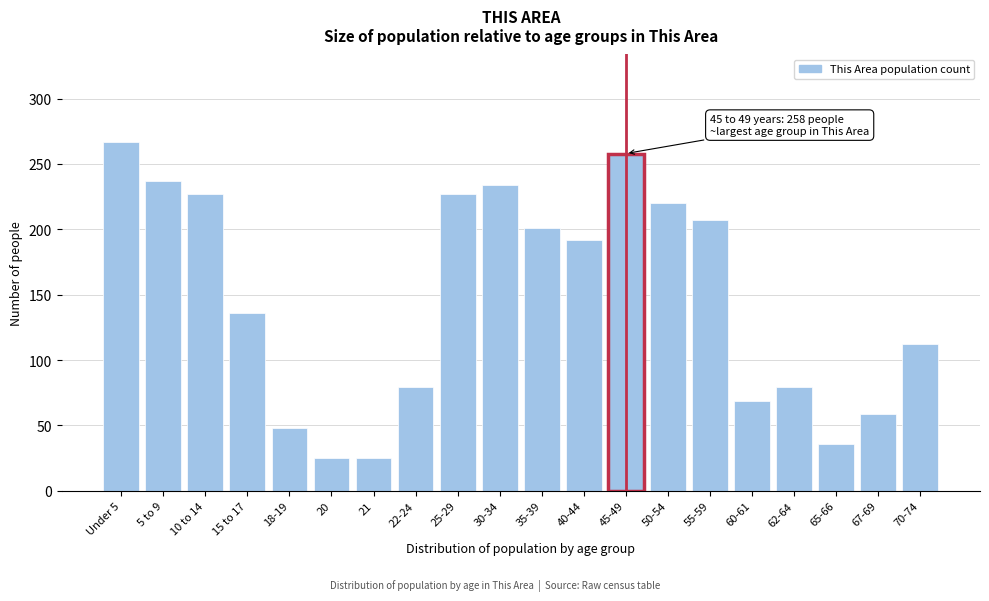

Reading left to right, transcribe all the data shown in this chart.

267	237	227	136	48	25	25	79	227	234	201	192	258	220	207	69	79	36	59	112